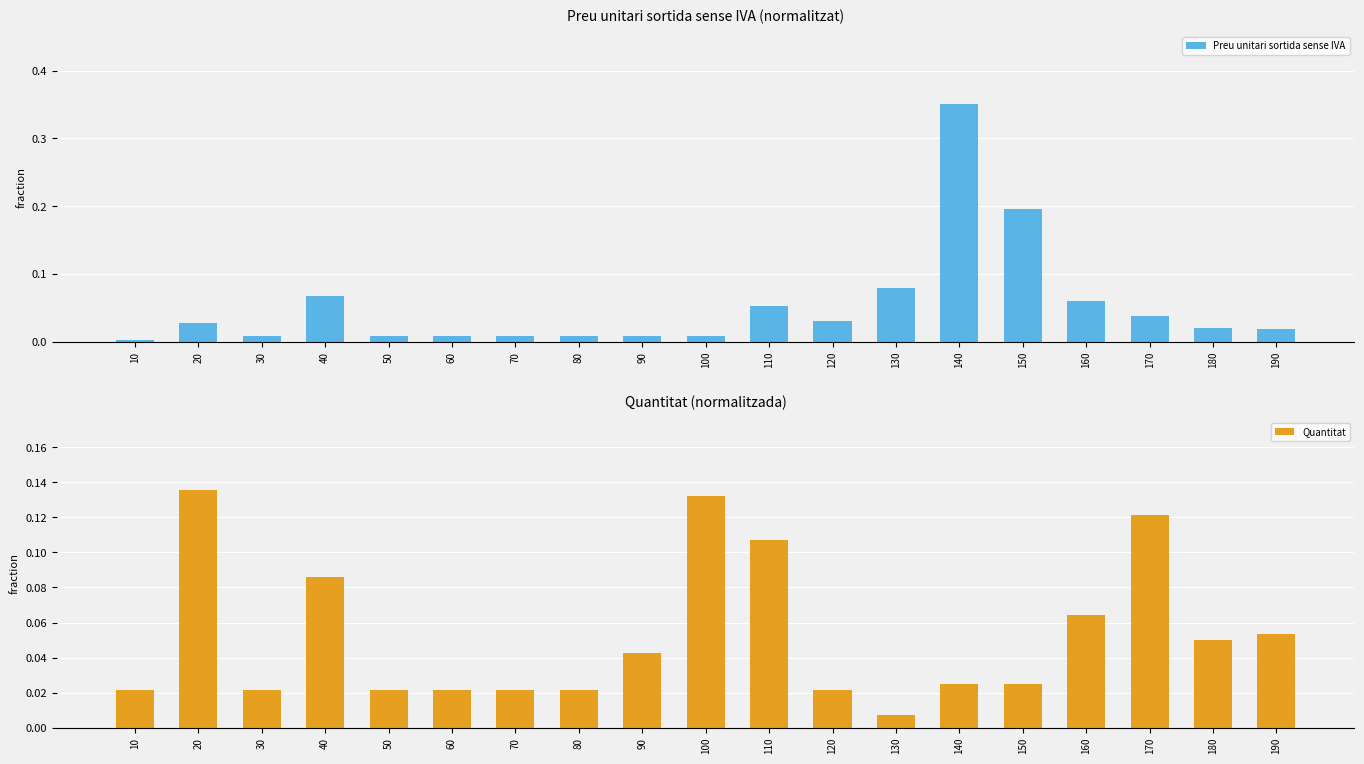

What is the sum of the Preu unitari sortida sense IVA values at 10 and 110?

0.1